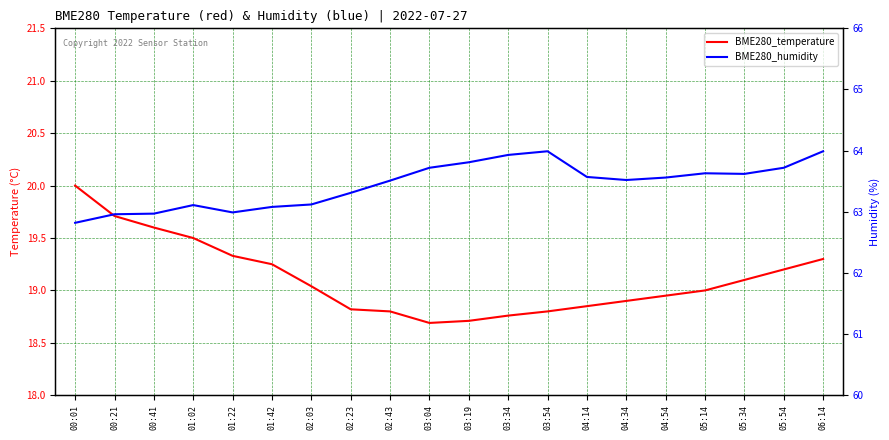

What is the highest value of the BME280_humidity series?

64.0